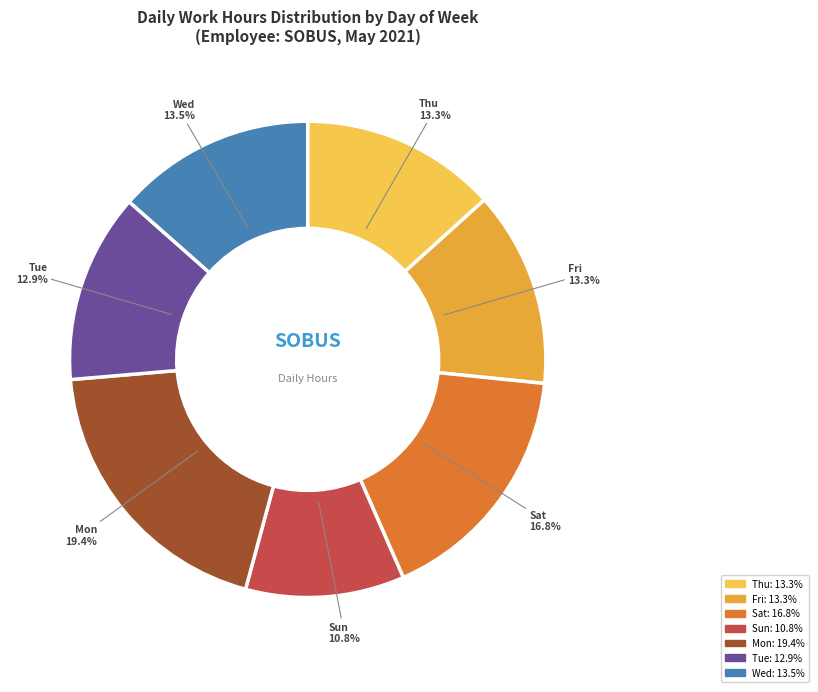

Count the number of slices in the pie.

7